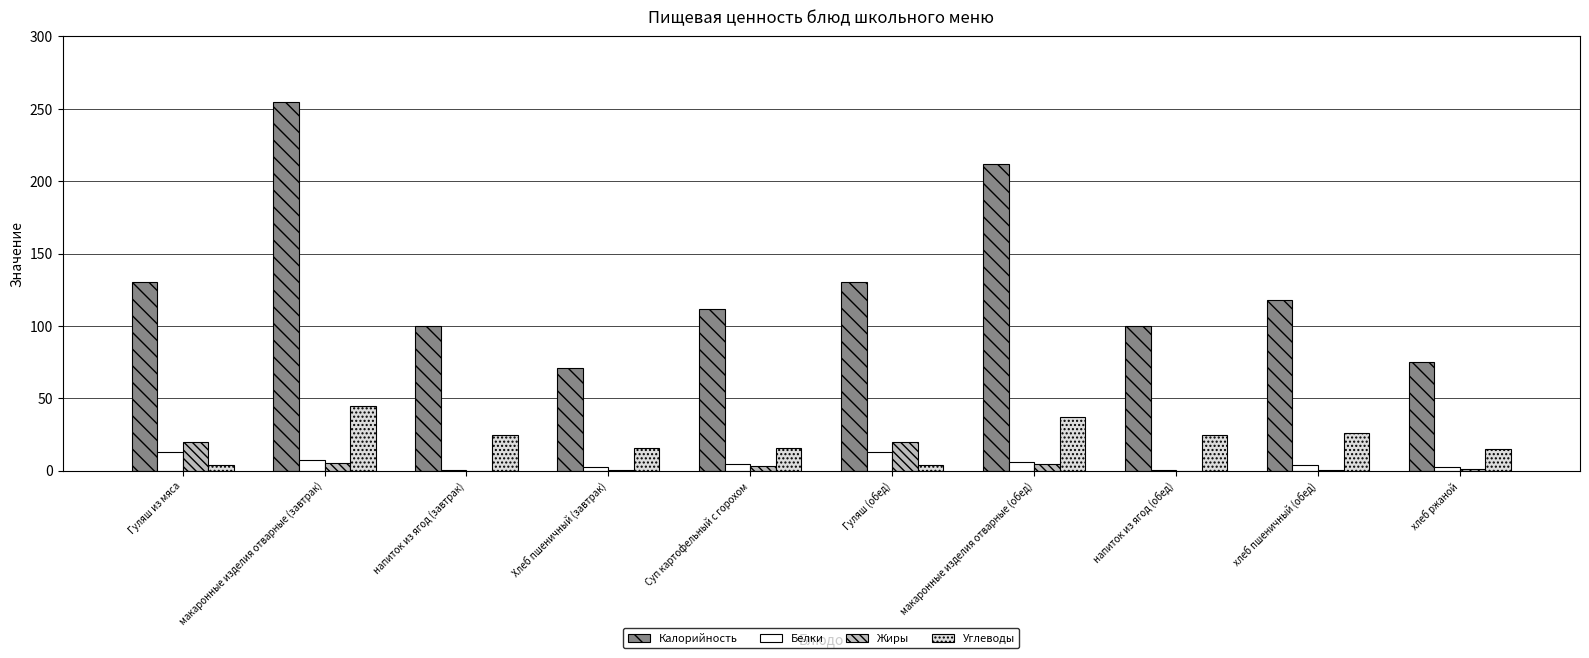

Which series has the largest total across all categories?

Калорийность